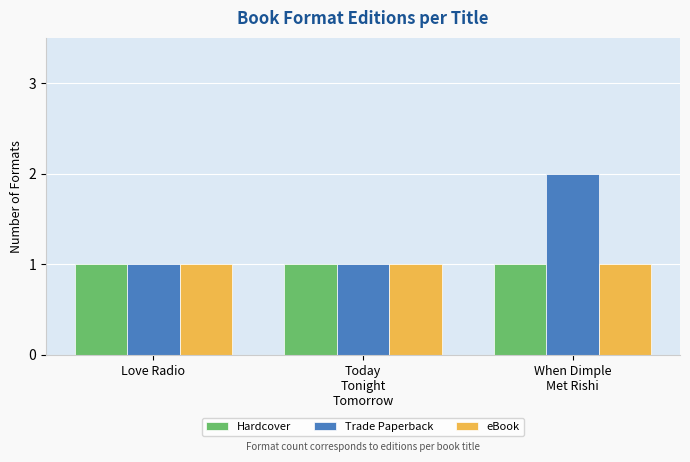

Reading right to left, transcribe all the data shown in this chart.

Hardcover: When Dimple
Met Rishi=1	Today
Tonight
Tomorrow=1	Love Radio=1
Trade Paperback: When Dimple
Met Rishi=2	Today
Tonight
Tomorrow=1	Love Radio=1
eBook: When Dimple
Met Rishi=1	Today
Tonight
Tomorrow=1	Love Radio=1